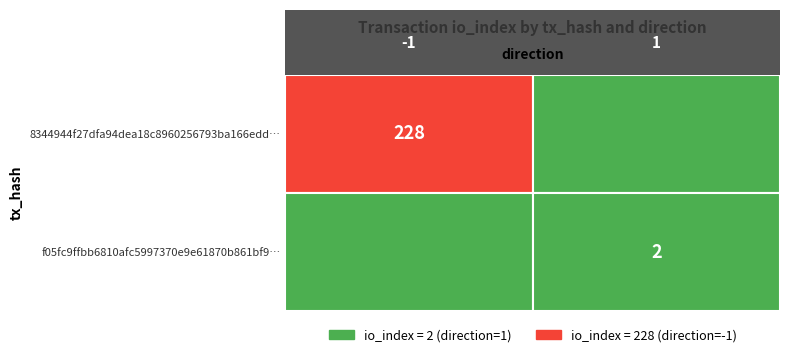

What is the difference between the maximum and minimum values in the 8344944f27dfa94dea18c8960256793ba166edd series?

229